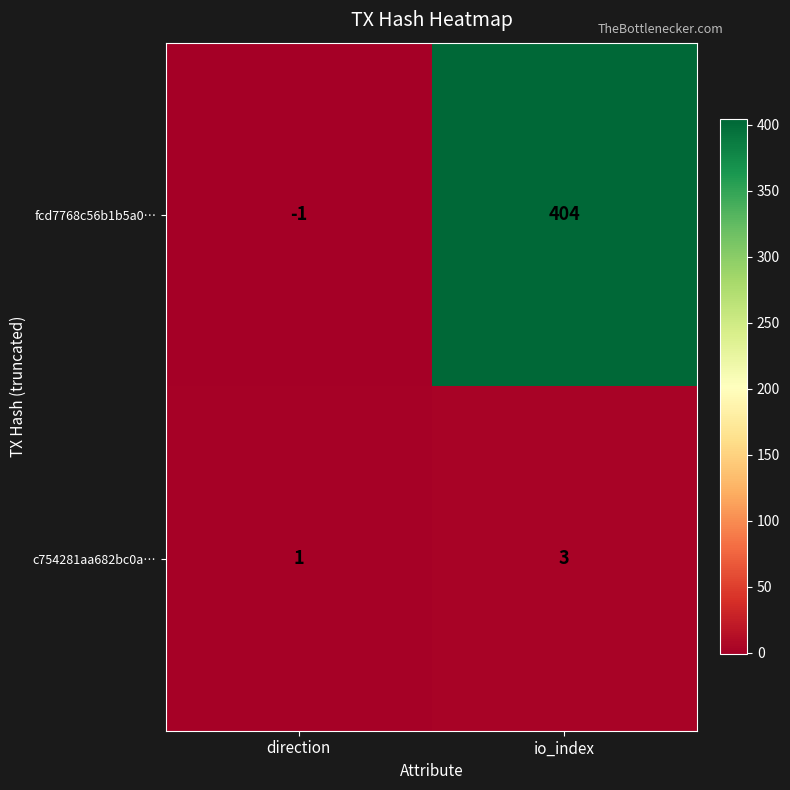

Reading left to right, list all the values displayed in this chart.

fcd7768c56b1b5a0…: direction=-1	io_index=404
c754281aa682bc0a…: direction=1	io_index=3